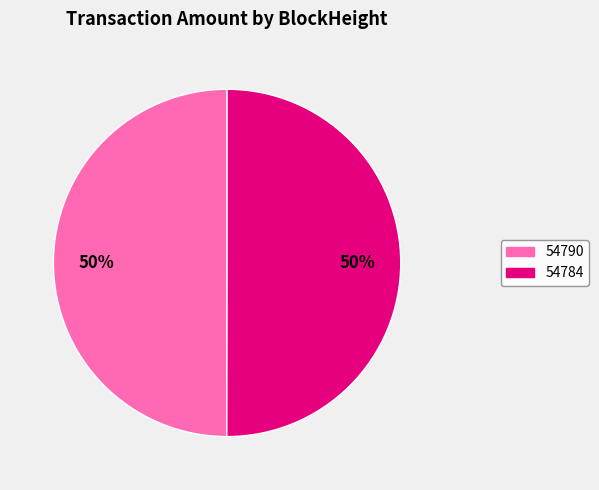

To the nearest percent, what is the combined percentage of 54790 and 54784?

100%